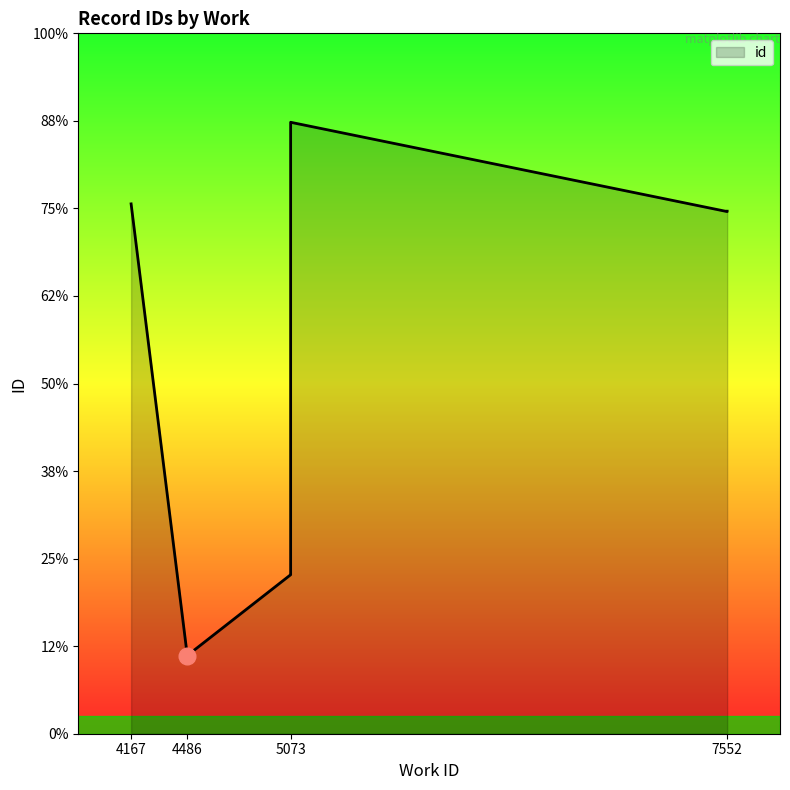

Which category has the highest value across all series?

5073